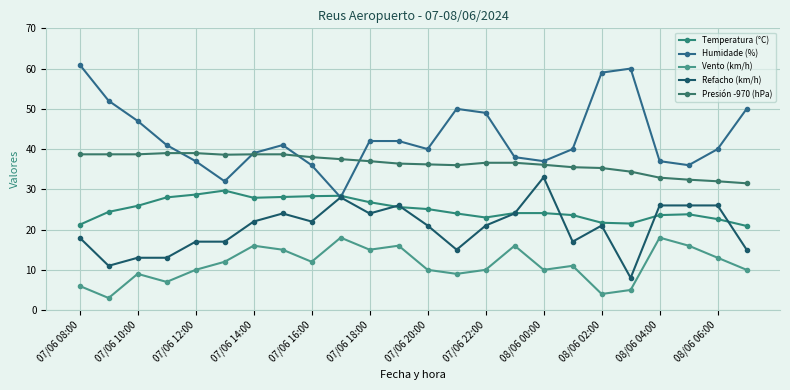

How many distinct data groups are displayed?

5